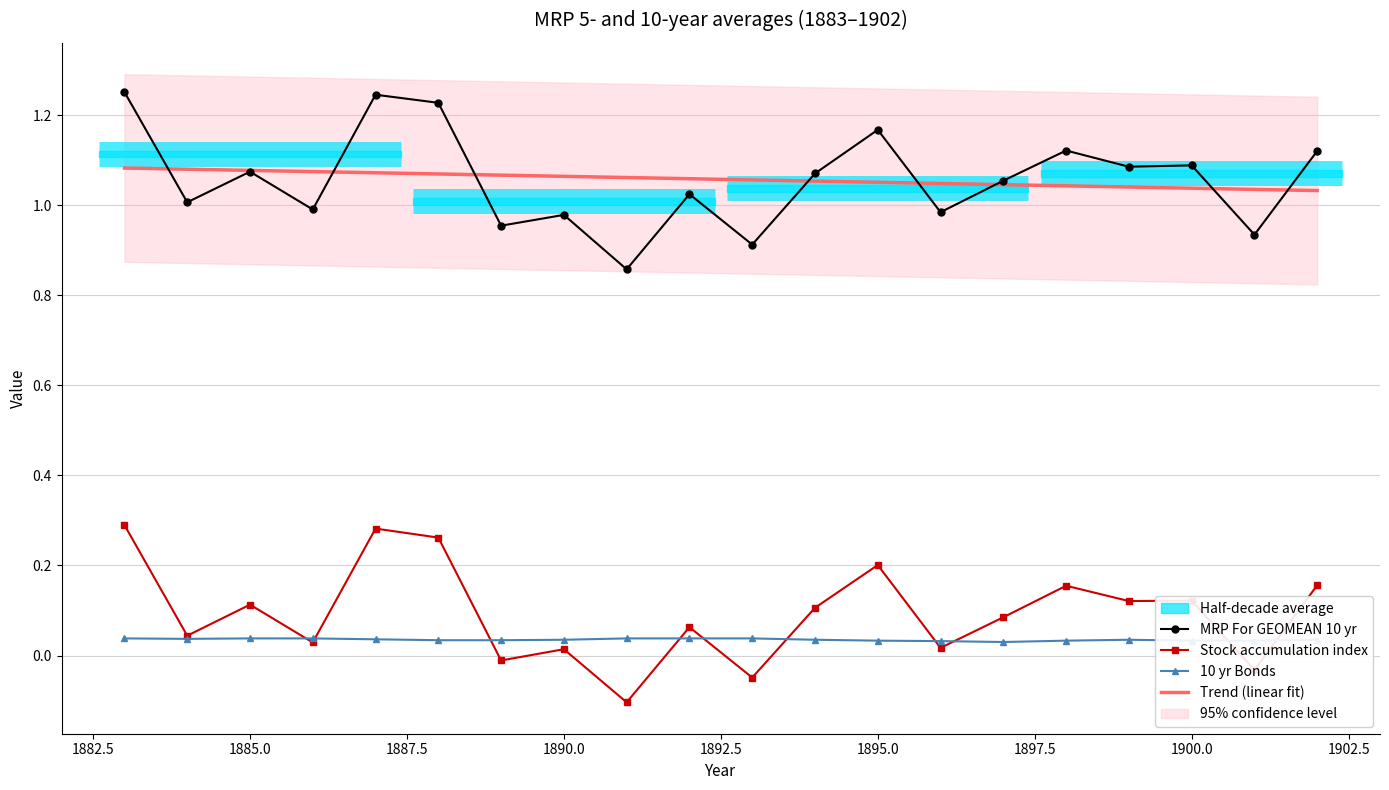

How many interior local peaks does the Stock accumulation index series have?

7